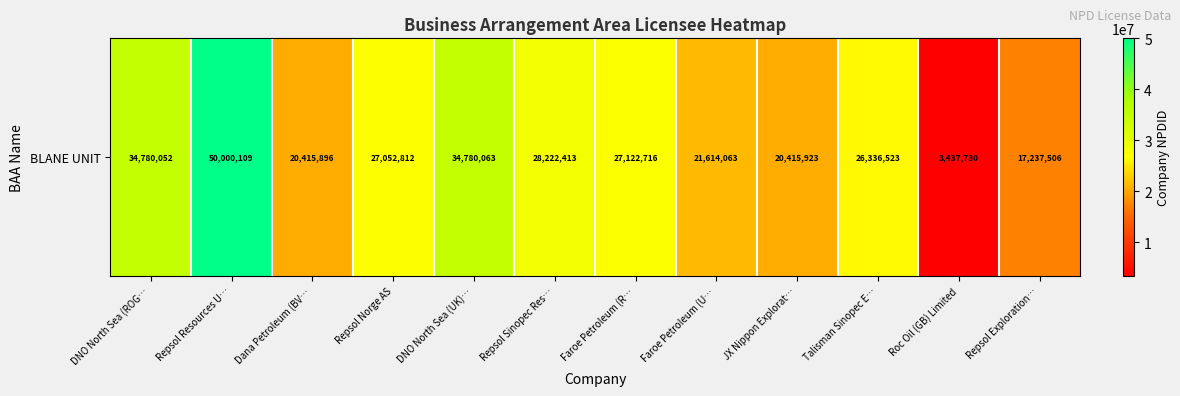

At which category does the chart reach its minimum across all series?

Roc Oil (GB) Limited